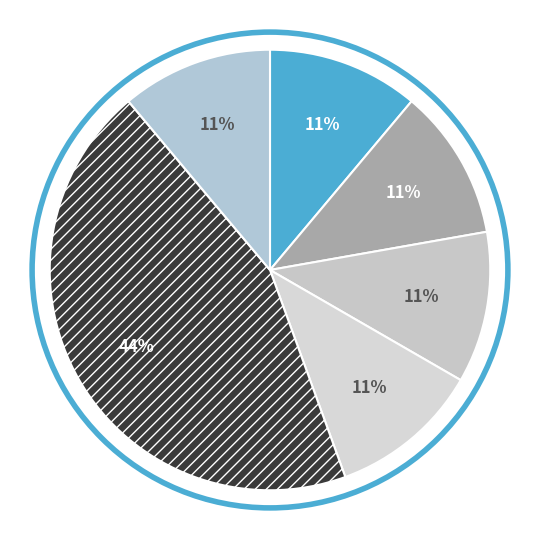

Which category has the smallest portion of the pie?

1